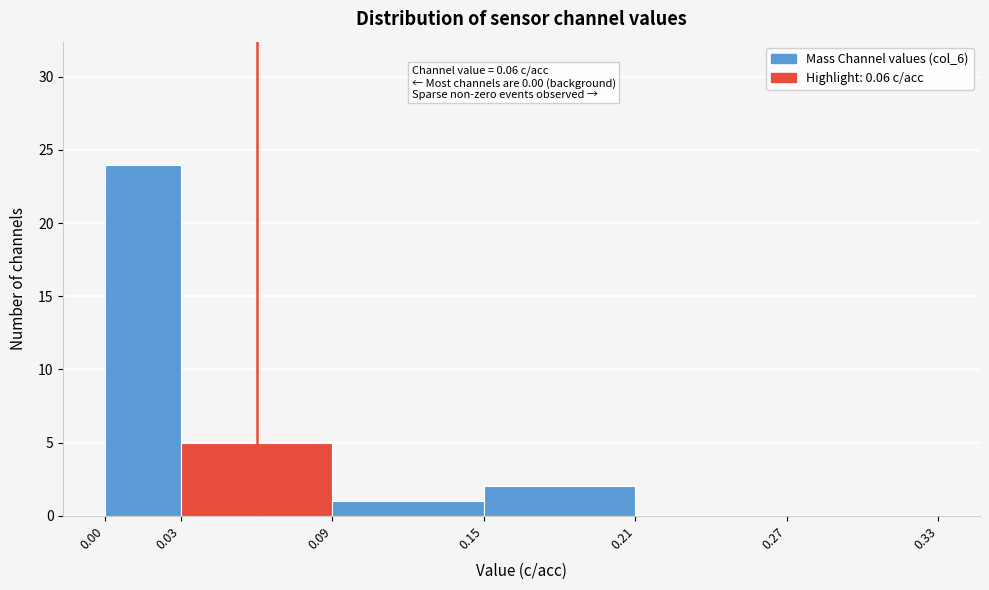

Over which range of the x-axis is the bar tallest?

0.00 to 0.03